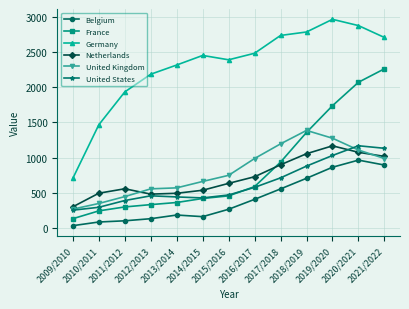

What is the lowest value of the Germany series?

707